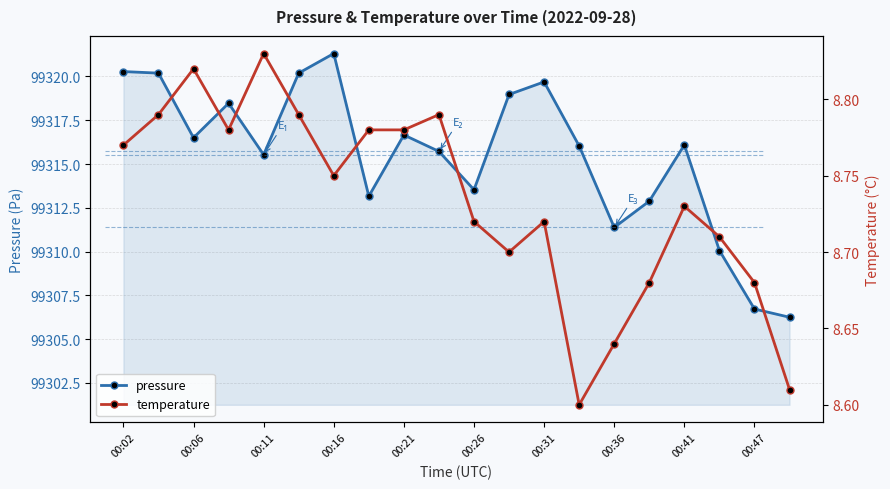

What is the sum of the pressure values at 00:02 and 00:21?

198636.9